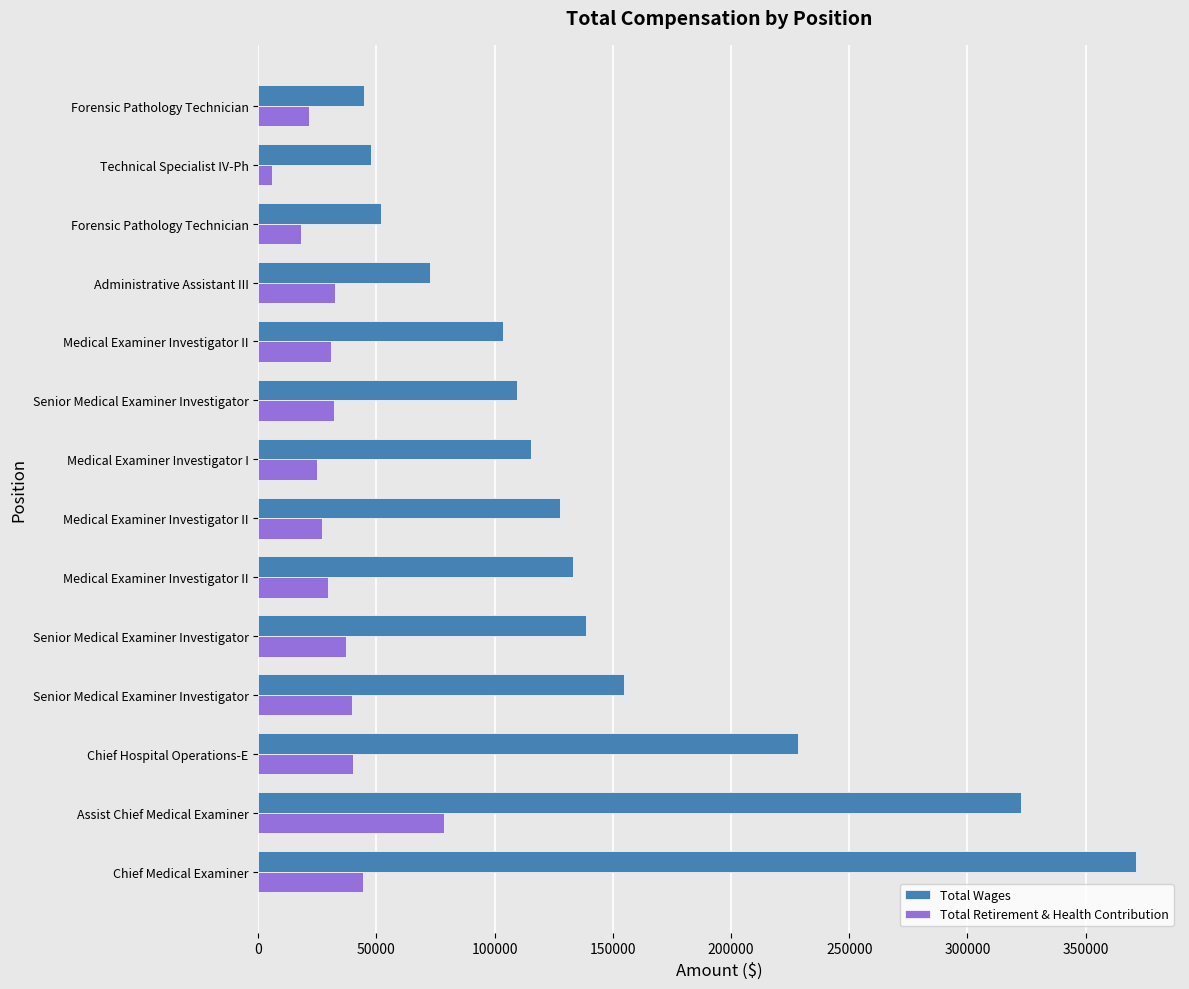

Count the number of categories in the chart.

14